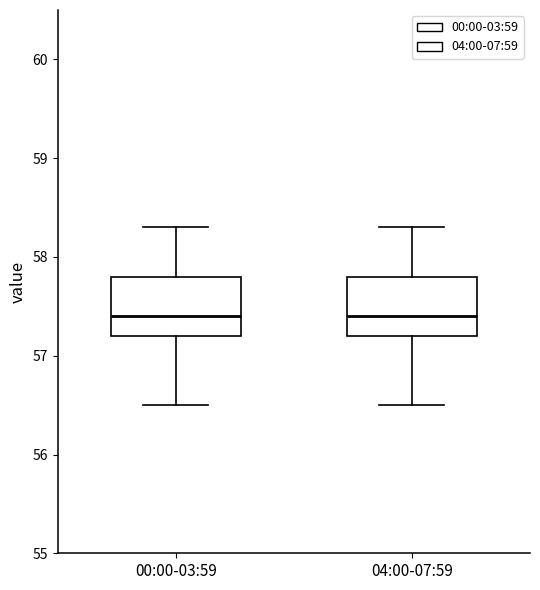

Reading left to right, transcribe this box plot: for each box, give where its median line is, the range the box spans, and where its two whiskers end, as read against the y-axis. The values are not printed on the chart, so give them approximately, as read against the axis.

00:00-03:59: median 57.4, box 57.2 to 57.8, whiskers 56.5 to 58.3
04:00-07:59: median 57.4, box 57.2 to 57.8, whiskers 56.5 to 58.3